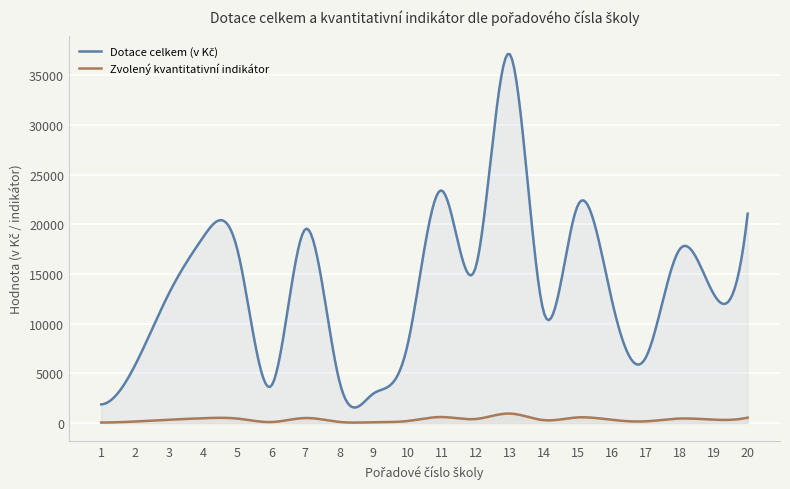

True or false: Zvolený kvantitativní indikátor and Dotace celkem (v Kč) cross at least once.

False